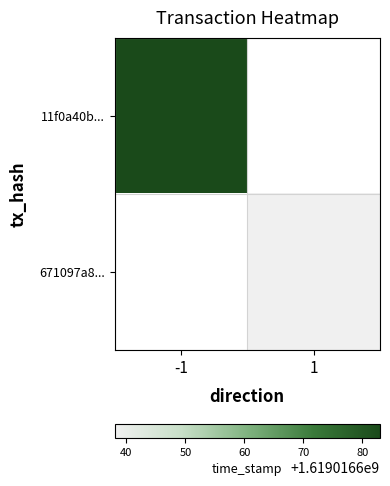

Rank the series by their maximum value, from highest to lowest.

11f0a40b1d9a5f94ebe9e34c0637010bf77d97a, 671097a88c021fd0efb019d3c54619f2b75a48b